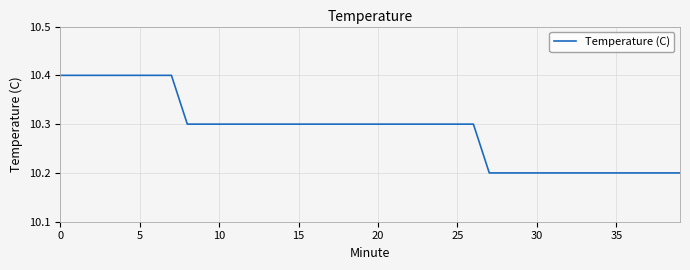

What is the difference between the maximum and second lowest values?

0.2